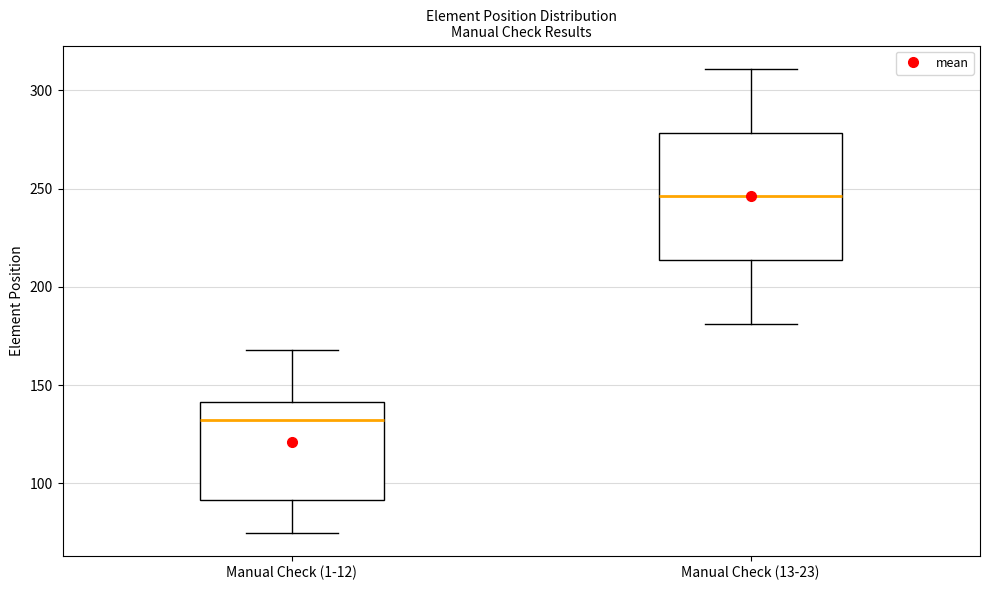

Reading left to right, transcribe this box plot: for each box, give where its median line is, the range the box spans, and where its two whiskers end, as read against the y-axis. The values are not printed on the chart, so give them approximately, as read against the axis.

Manual Check (1-12): median 135, box 90 to 140, whiskers 75 to 170
Manual Check (13-23): median 245, box 215 to 280, whiskers 180 to 310